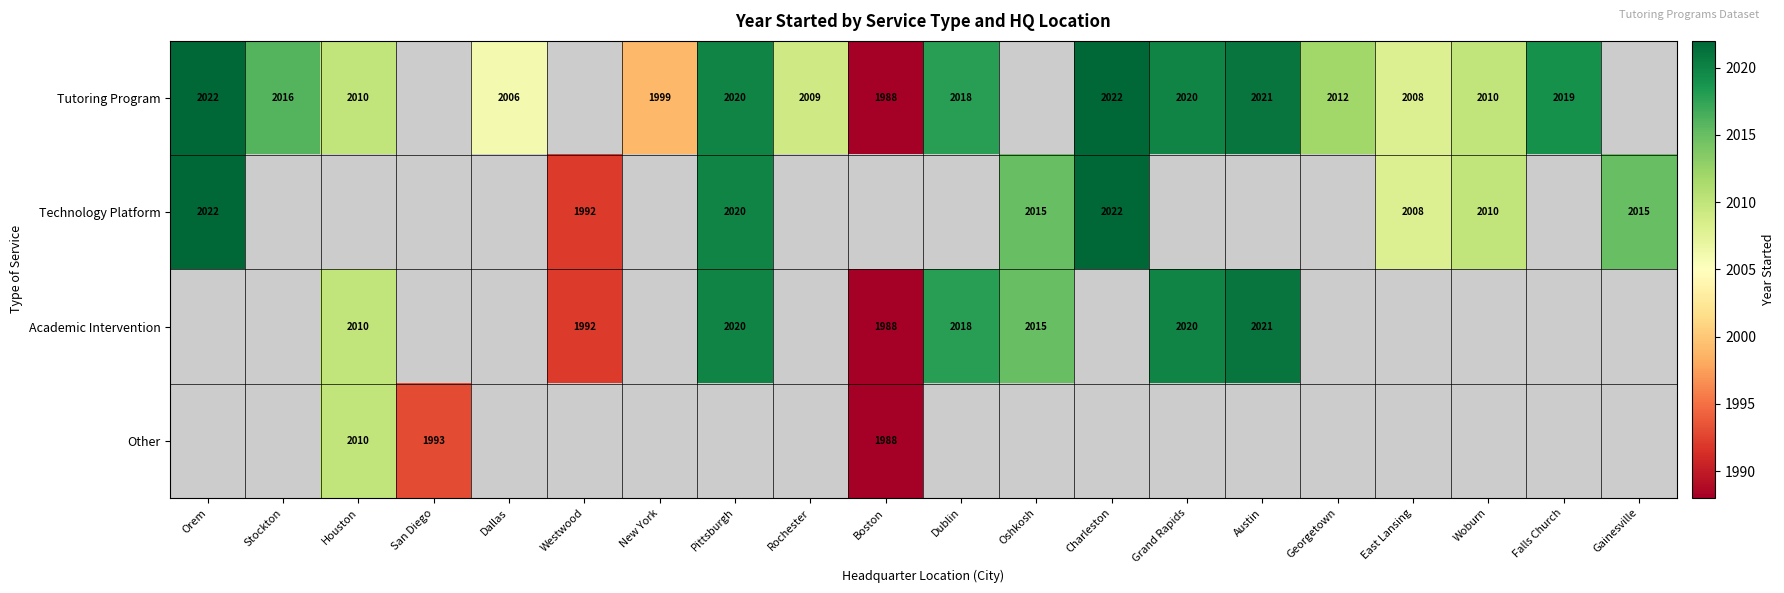

What is the maximum value shown in the chart?

2022.0